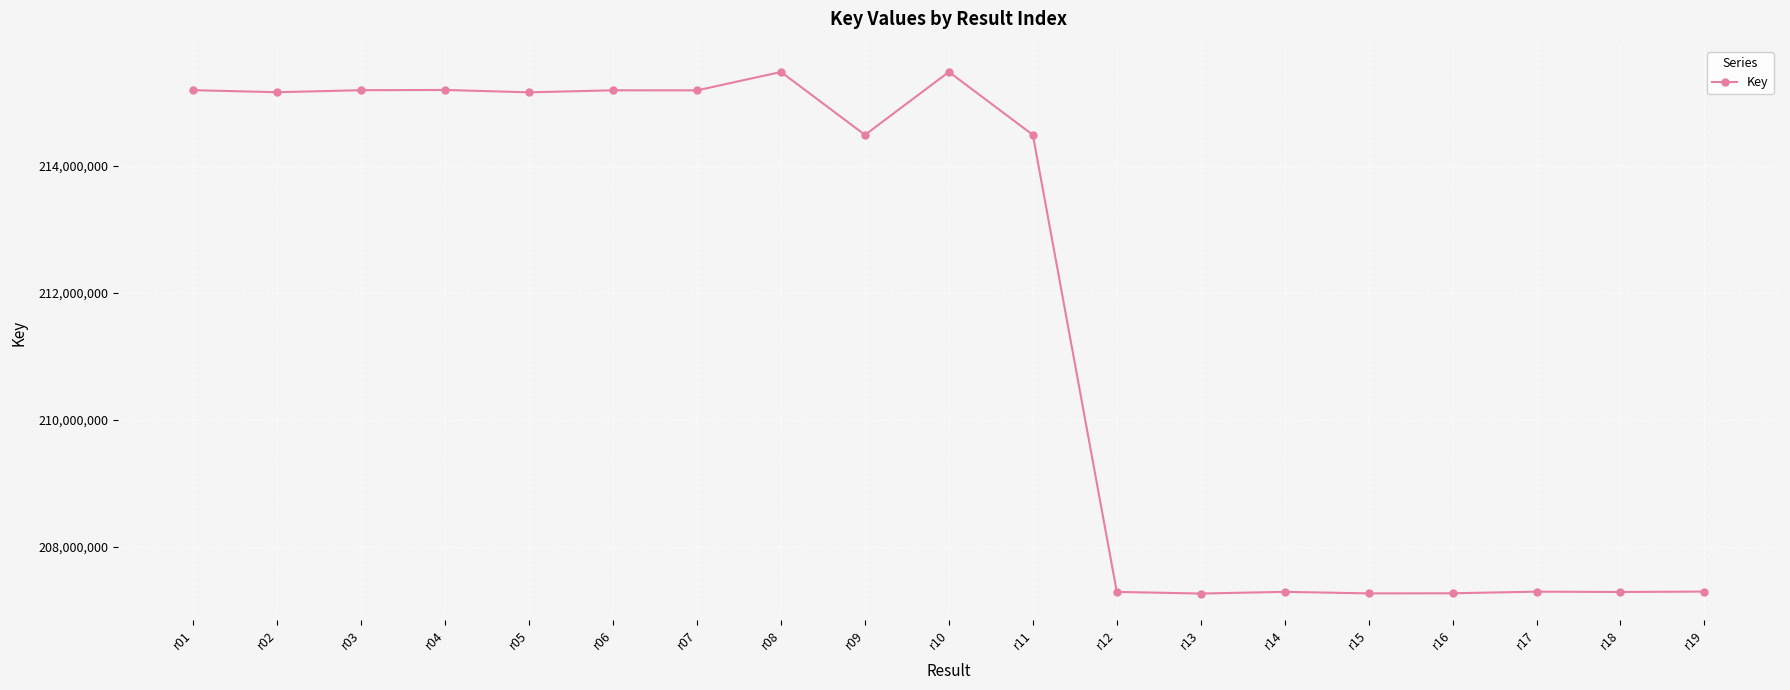

What is the difference between the maximum and minimum values?

8210214